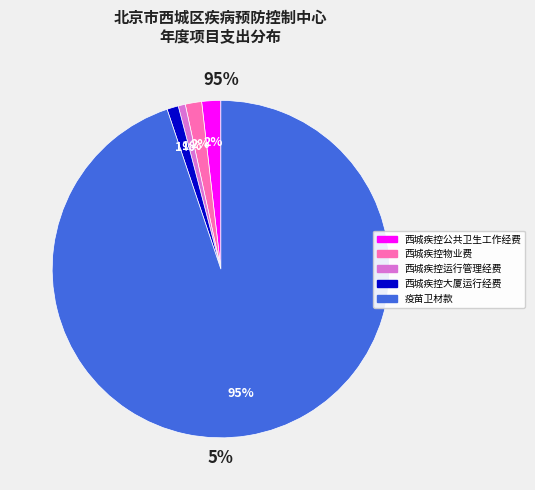

Does 西城疾控物业费 account for over 50% of the chart?

No